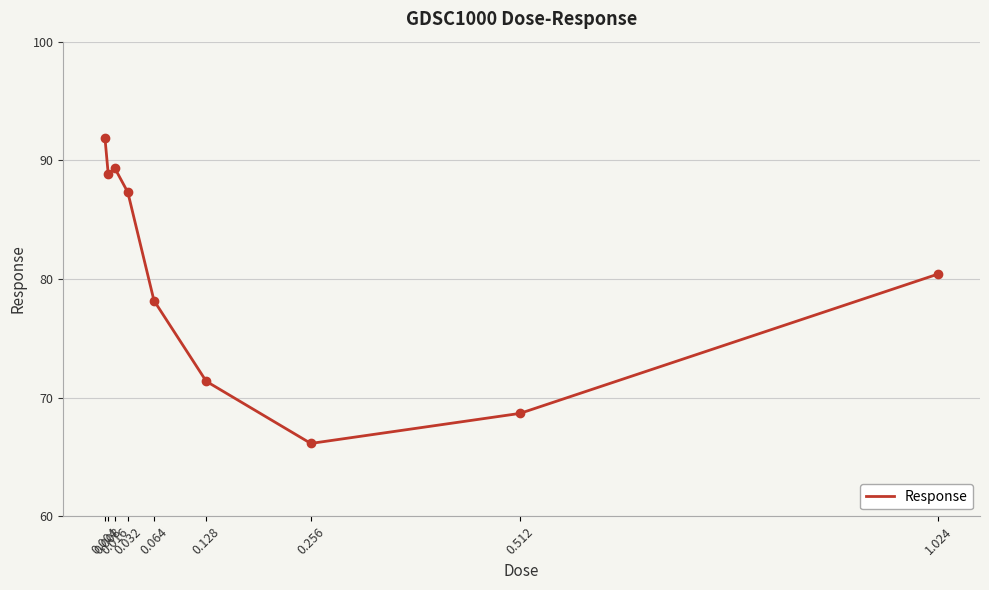

What is the average value?

80.2